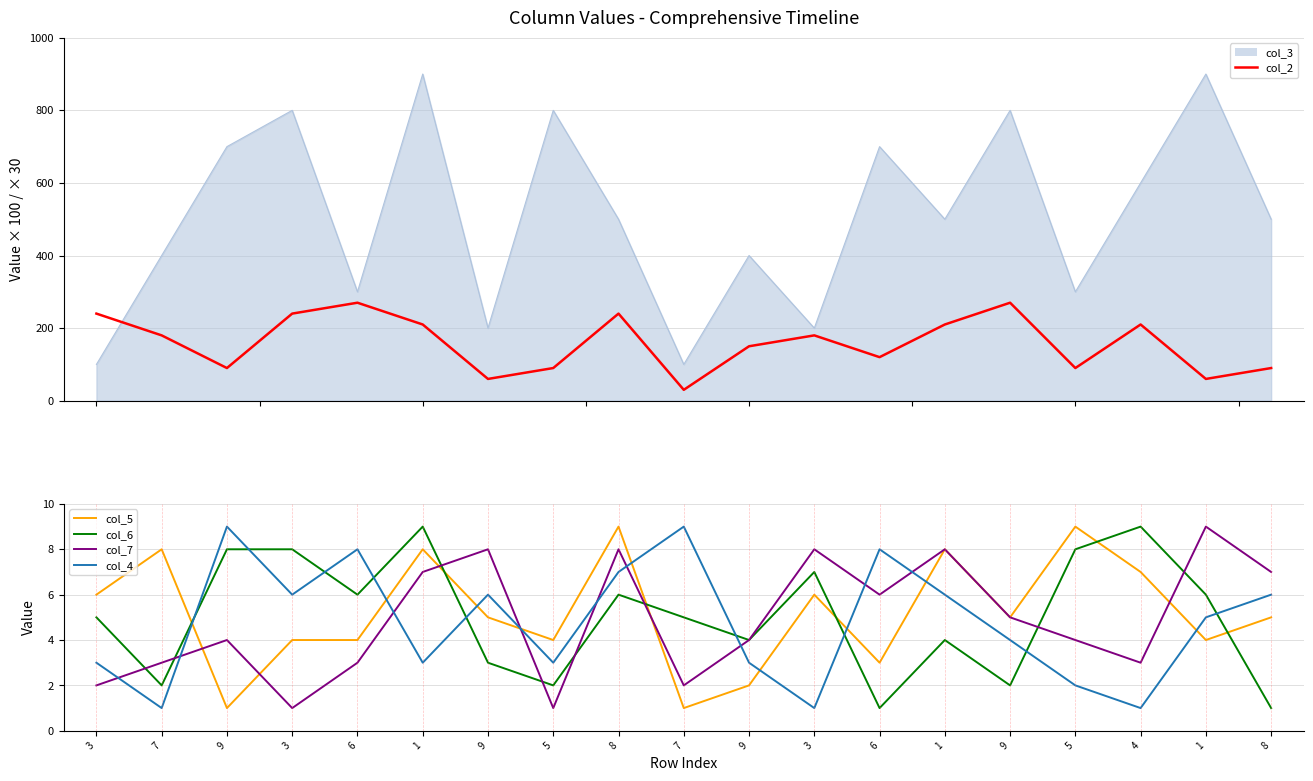

Reading right to left, transcribe all the data shown in this chart.

col_2: 90	60	210	90	270	210	120	180	150	30	240	90	60	210	270	240	90	180	240
col_5: 5	4	7	9	5	8	3	6	2	1	9	4	5	8	4	4	1	8	6
col_6: 1	6	9	8	2	4	1	7	4	5	6	2	3	9	6	8	8	2	5
col_7: 7	9	3	4	5	8	6	8	4	2	8	1	8	7	3	1	4	3	2
col_4: 6	5	1	2	4	6	8	1	3	9	7	3	6	3	8	6	9	1	3